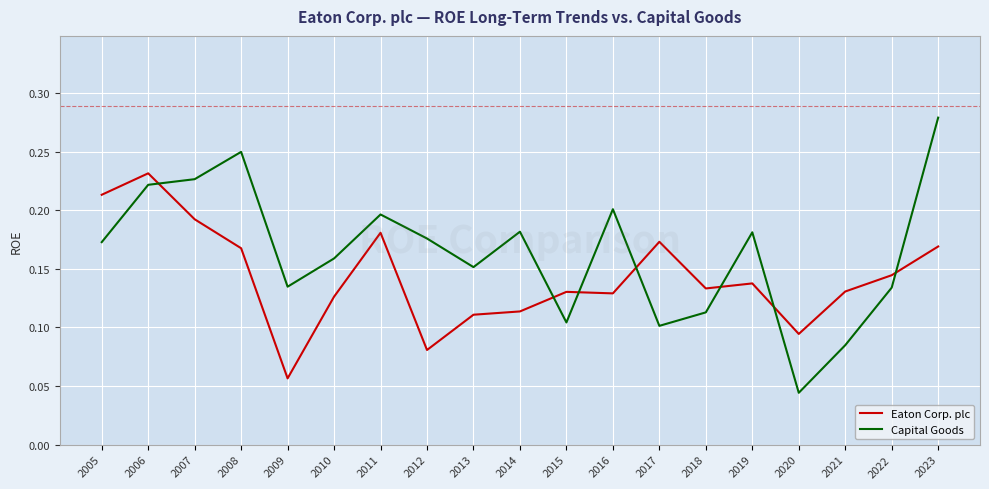

Is the value of Capital Goods at 2018 greater than the value of Eaton Corp. plc at 2020?

Yes